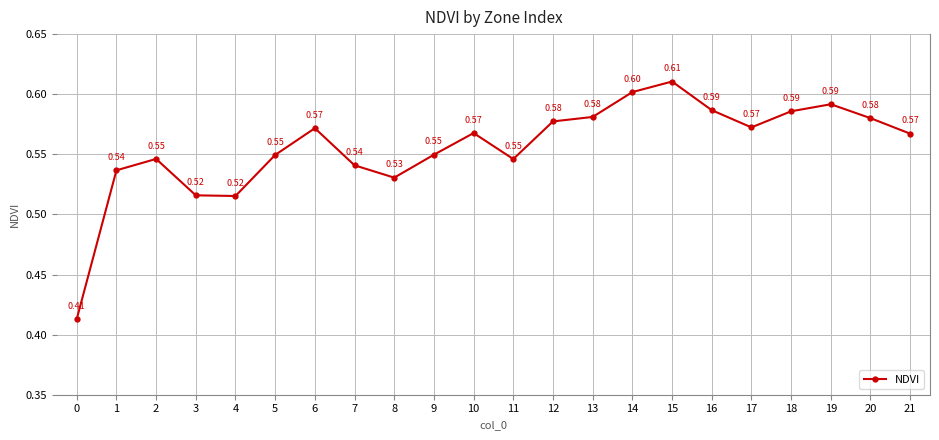

The value at 13 is 0.6. True or false?

True